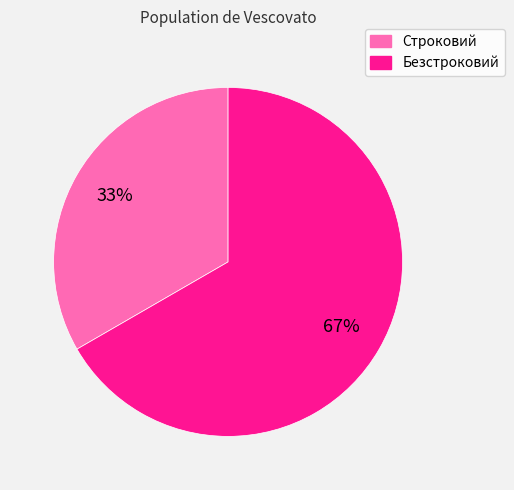

Which slice is the smallest?

Строковий